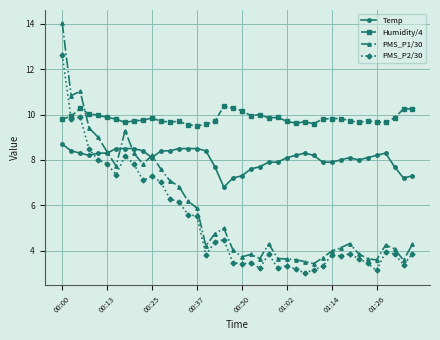

What is the value of the PMS_P2/30 point at the 35th from the left?

3.4